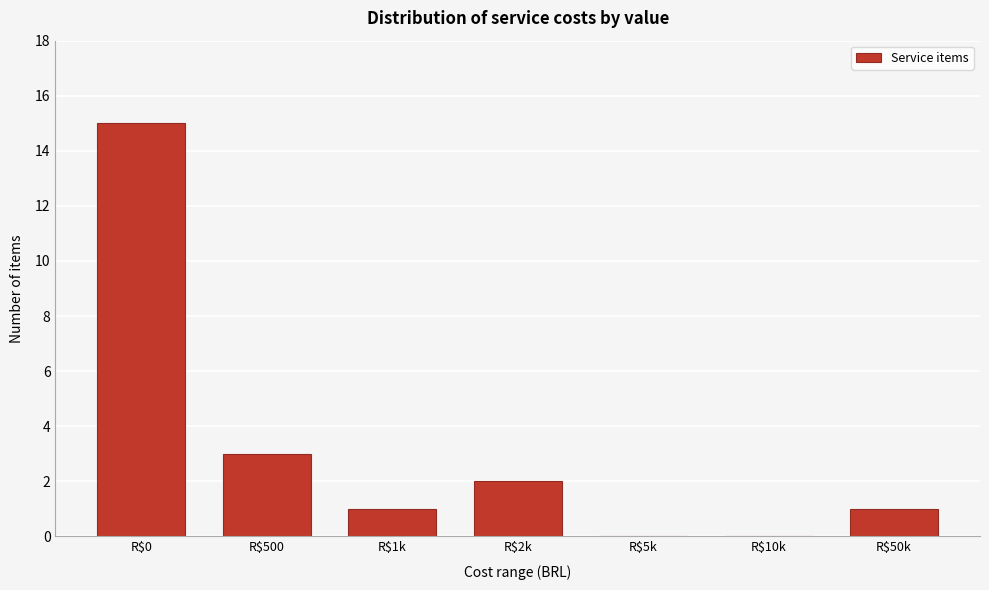

Where is the data nearest to the value 7?

R$500